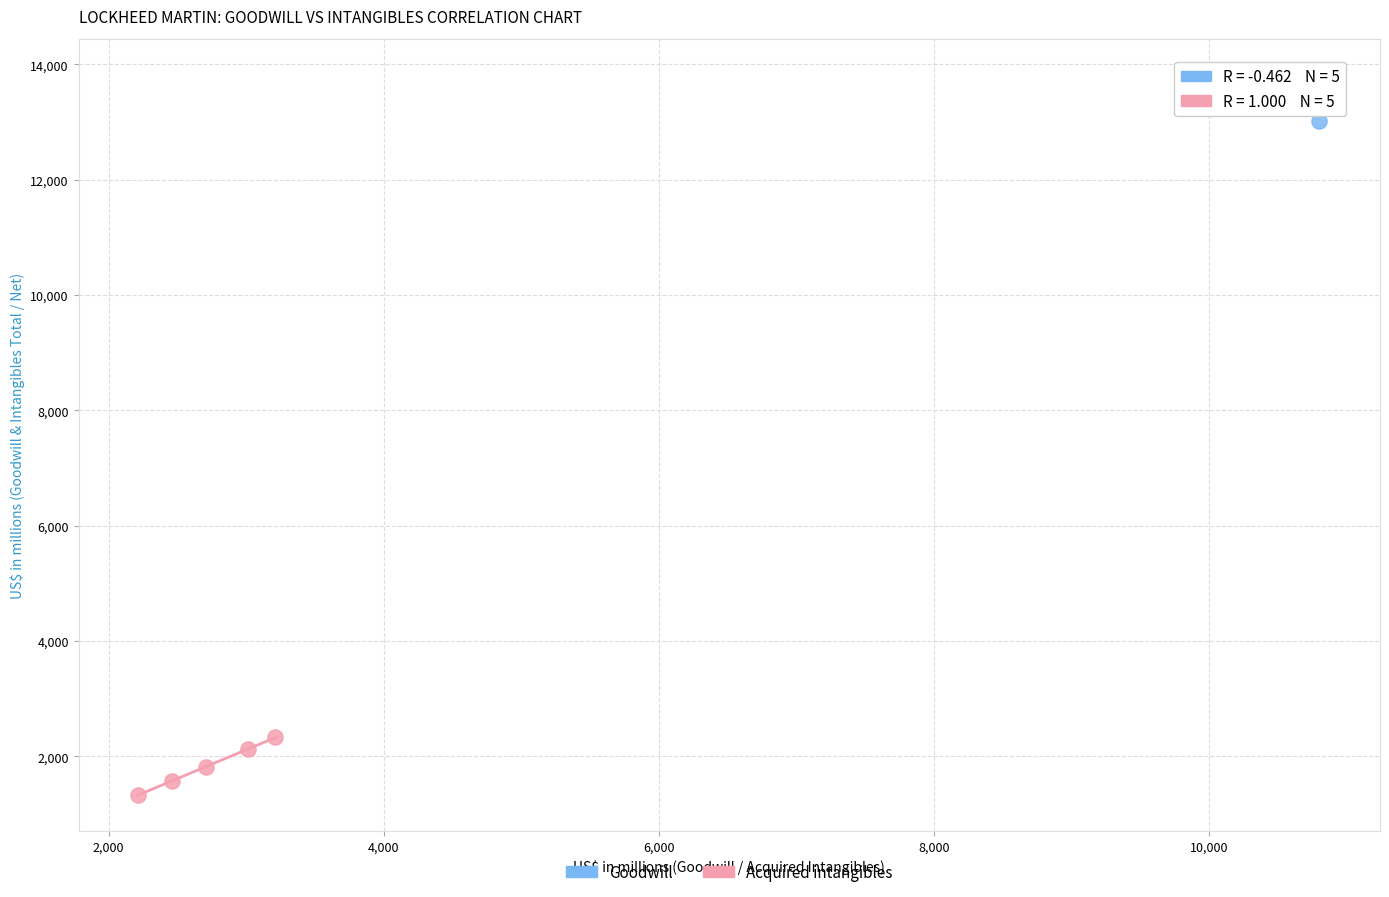

Which series contains the highest Y value?

Goodwill